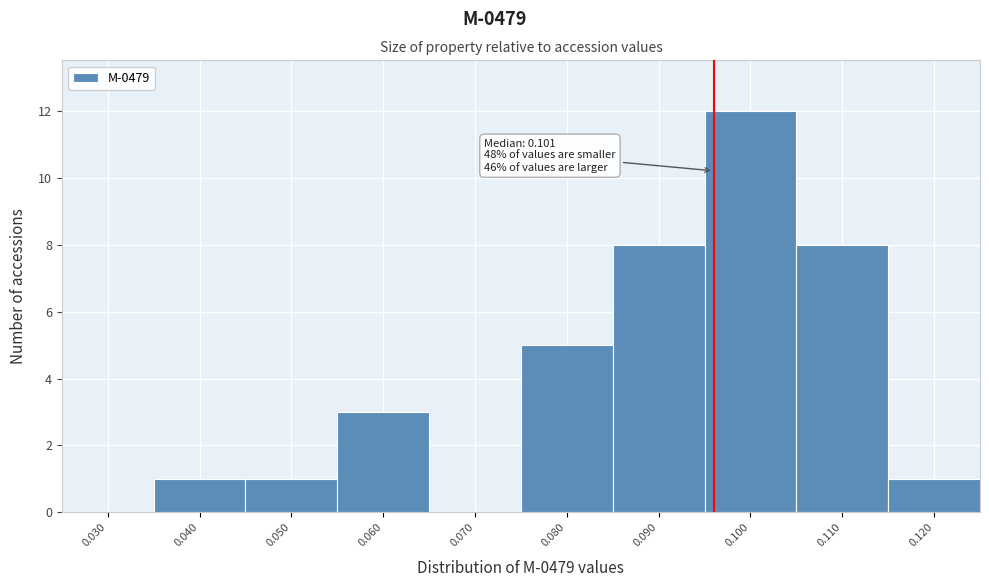

Reading right to left, what are all the values shown in this chart?

0.120=1	0.110=8	0.100=12	0.090=8	0.080=5	0.070=0	0.060=3	0.050=1	0.040=1	0.030=0